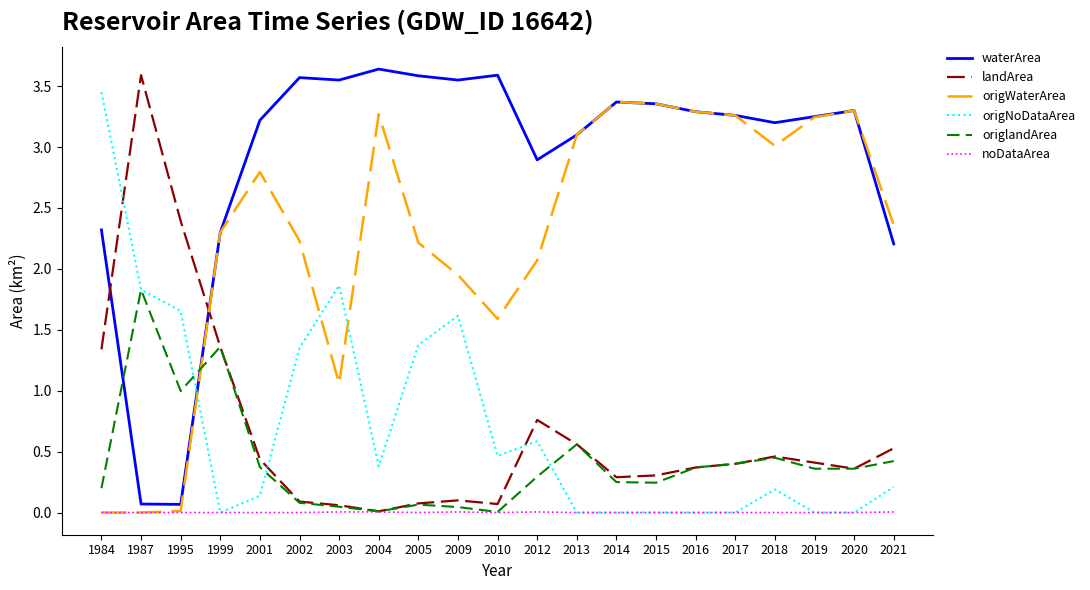

How many values in the origWaterArea series are below 2?

6